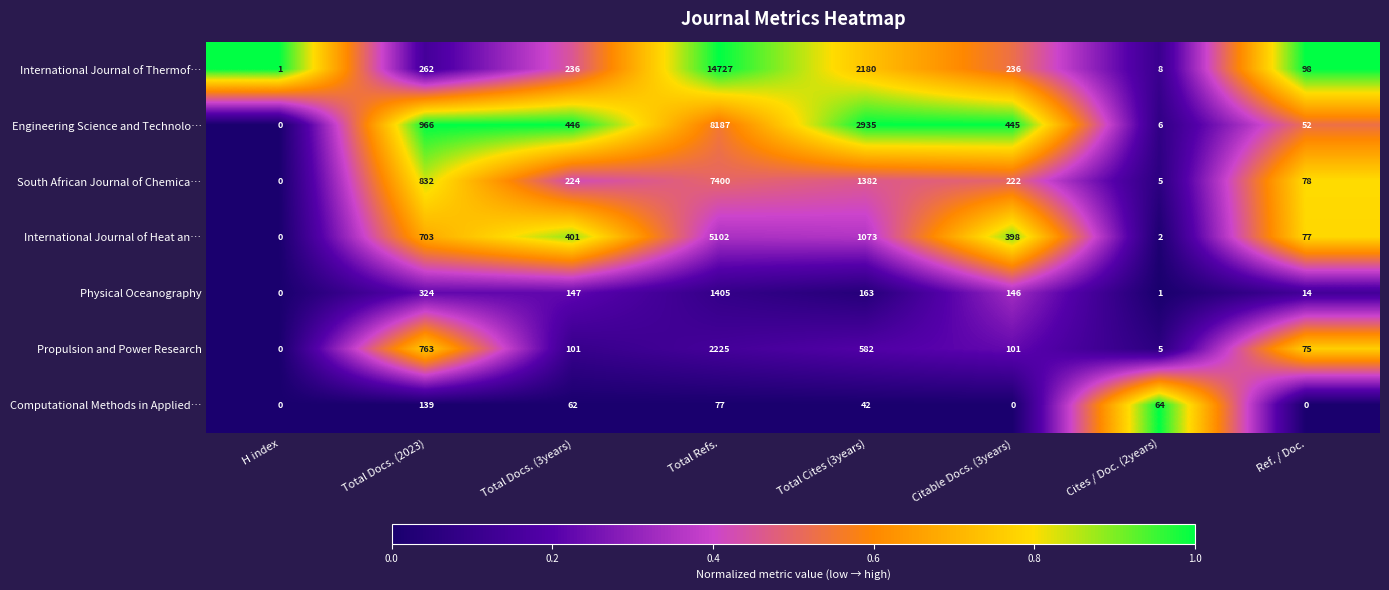

Count the number of data series in this chart.

7